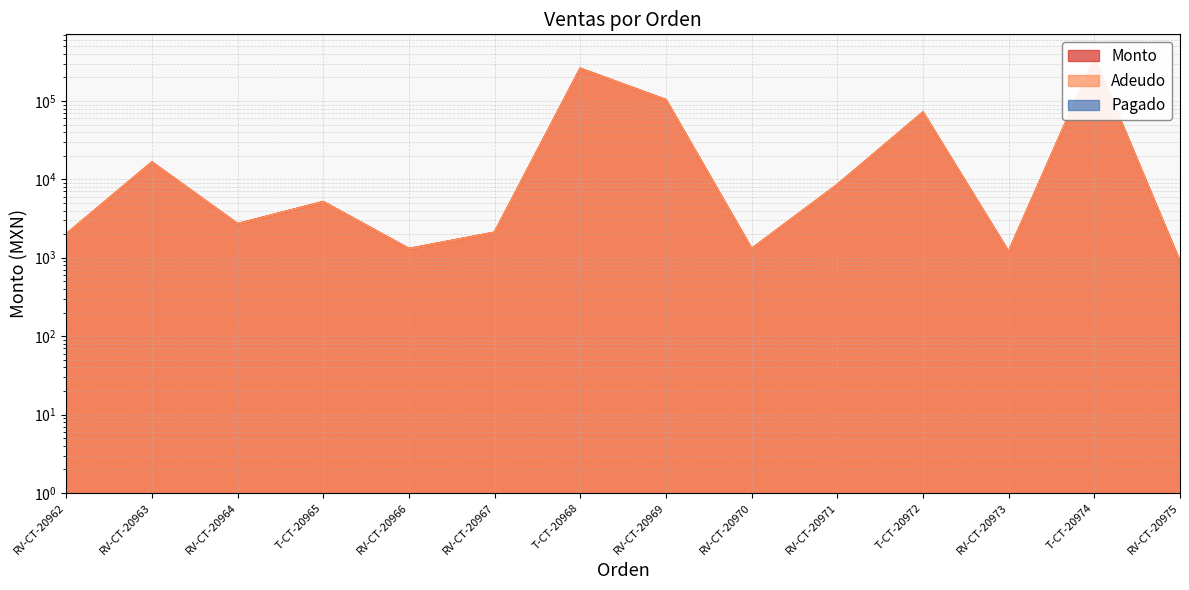

At RV-CT-20970, list the series in order from smallest to largest.

Monto, Adeudo